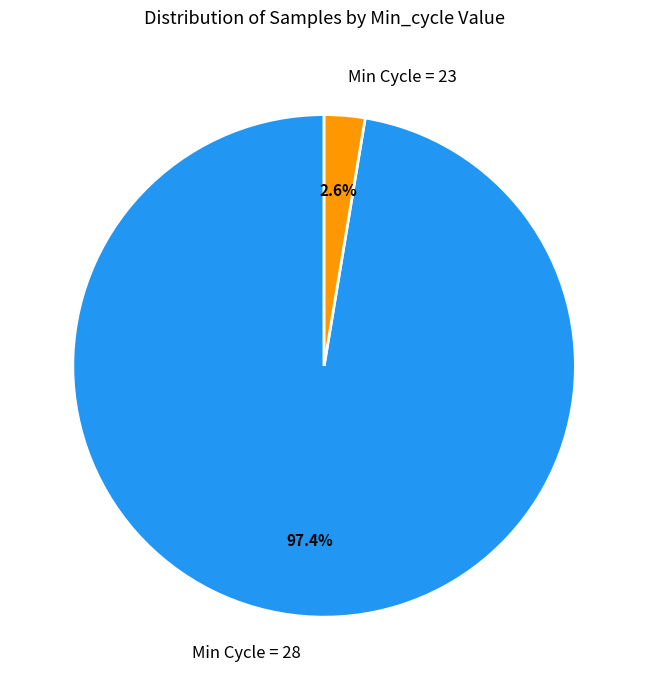

Is there a majority slice in this chart?

Yes